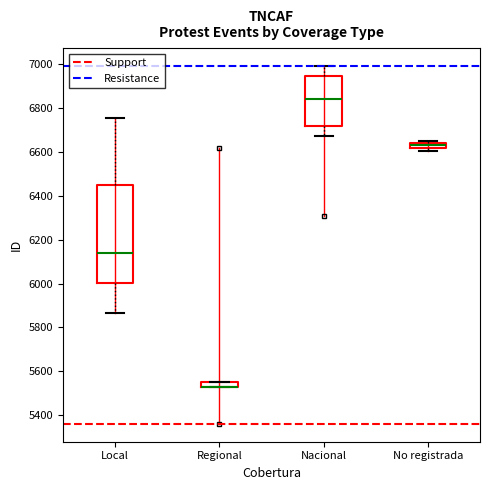

Which box is the tallest, from its lower edge to its upper edge?

Local